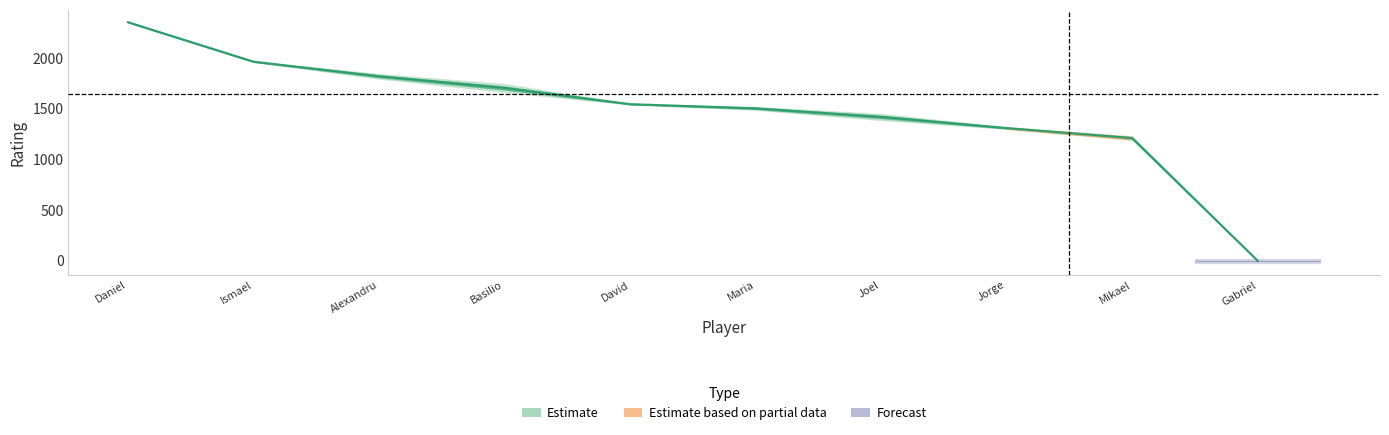

Rank the categories by value from lowest to highest.

Gabriel, Mikael, Jorge, Joel, Maria, David, Basilio, Alexandru, Ismael, Daniel